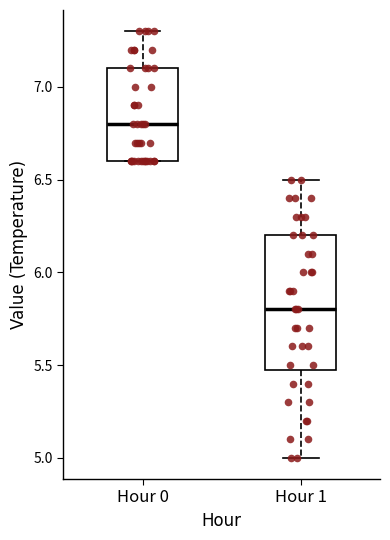

Reading left to right, read every box against the y-axis: the position of its median line, the range the box covers, and the ends of its whiskers. The values are not printed on the chart, so give them approximately, as read against the axis.

Hour 0: median 6.8, box 6.6 to 7.1, whiskers 6.6 to 7.3
Hour 1: median 5.8, box 5.5 to 6.2, whiskers 5.0 to 6.5